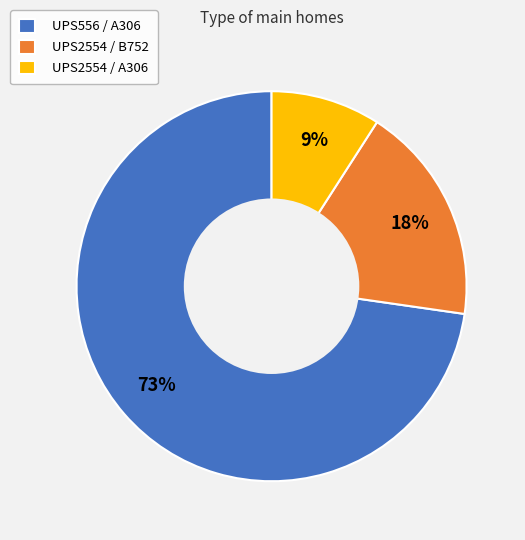

To the nearest percent, what is the difference between the largest and smallest slice percentages?

64%